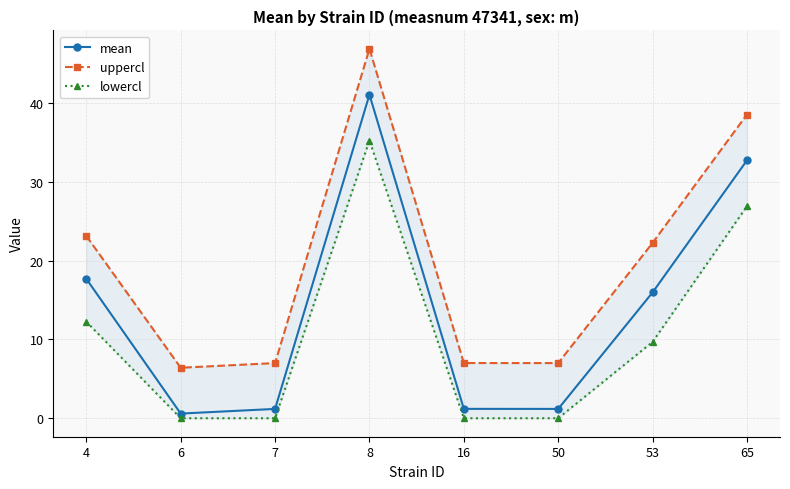

Does the chart have visible grid lines?

Yes